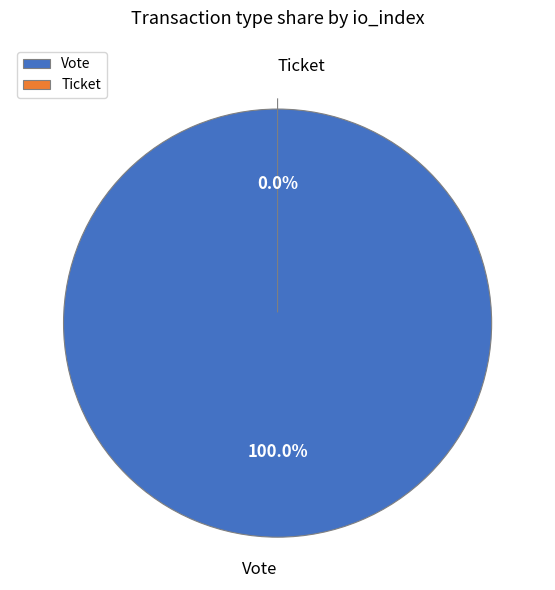

How many slices are in this pie chart?

2